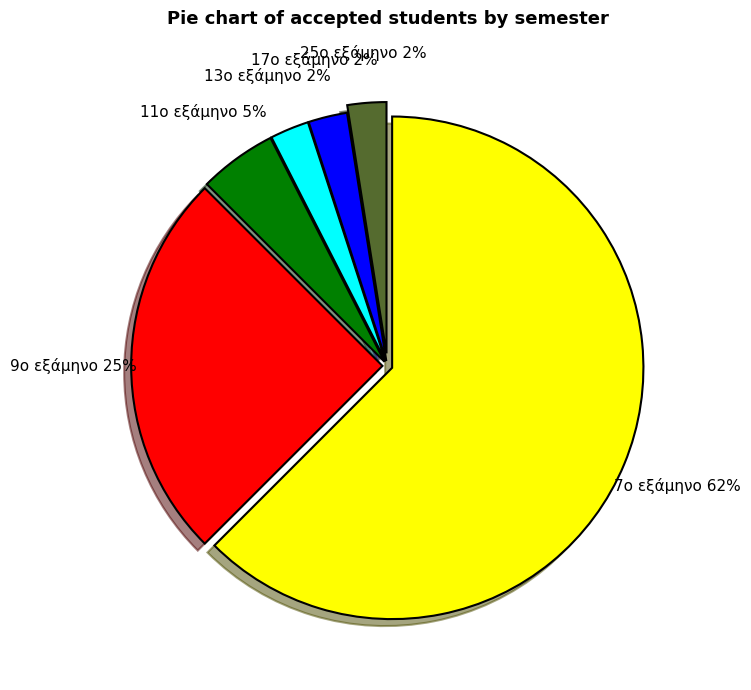

Count the number of slices in the pie.

6